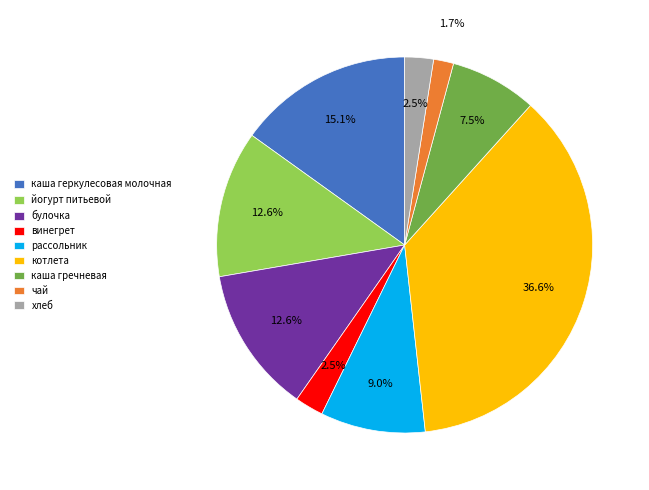

What is the ratio of the value at рассольник to the value at каша геркулесовая молочная?

0.6